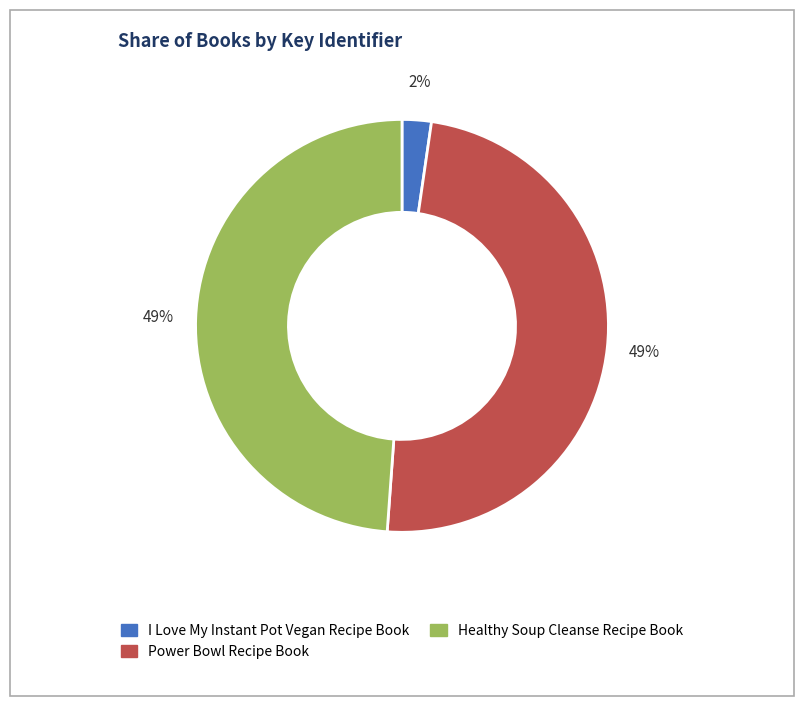

To the nearest percent, what is the difference between the largest and smallest slice percentages?

47%